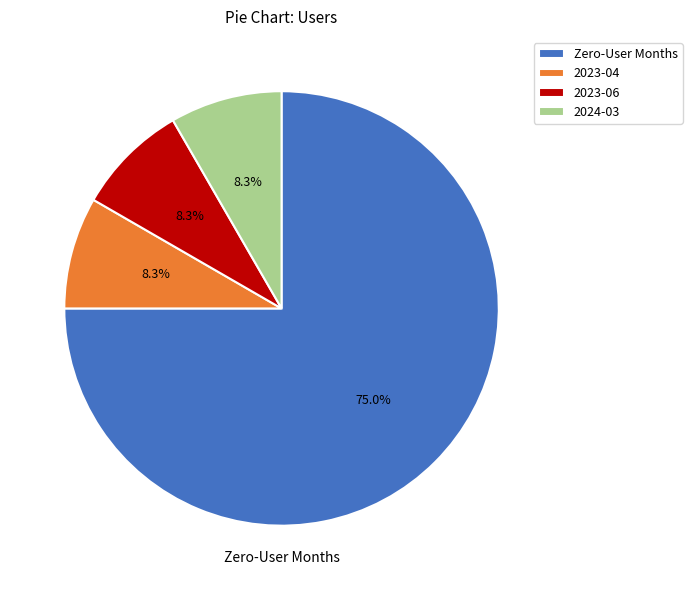

Combined, do 2023-06 and 2023-04 account for over 50%?

No